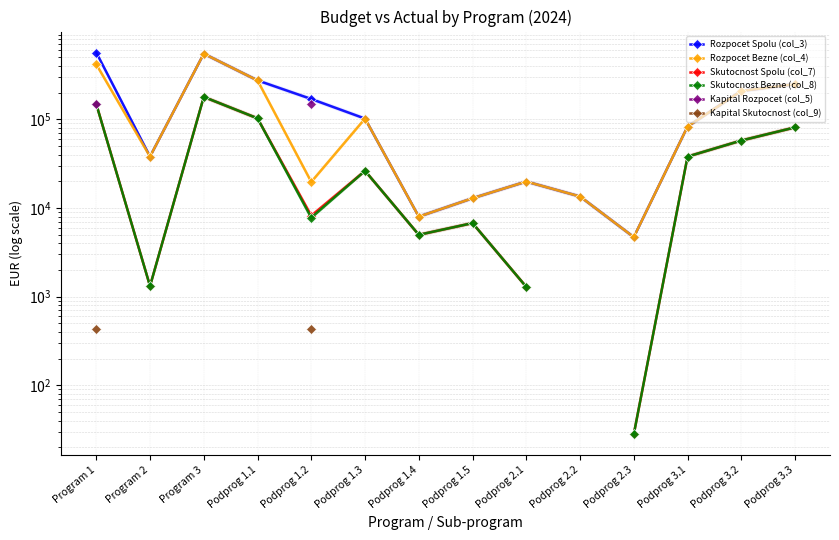

In Skutocnost Bezne (col_8), how many points are lower than both neighbors (excluding endpoints)?

3